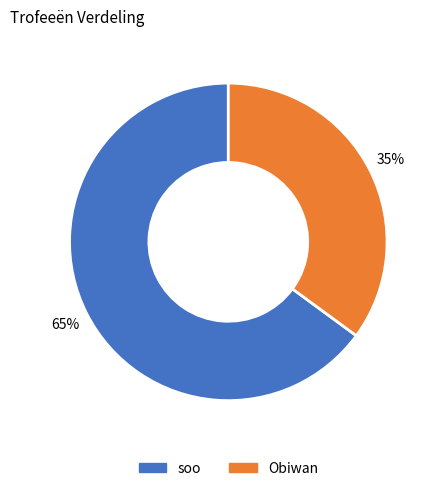

Combined, do Obiwan and soo account for over 50%?

Yes